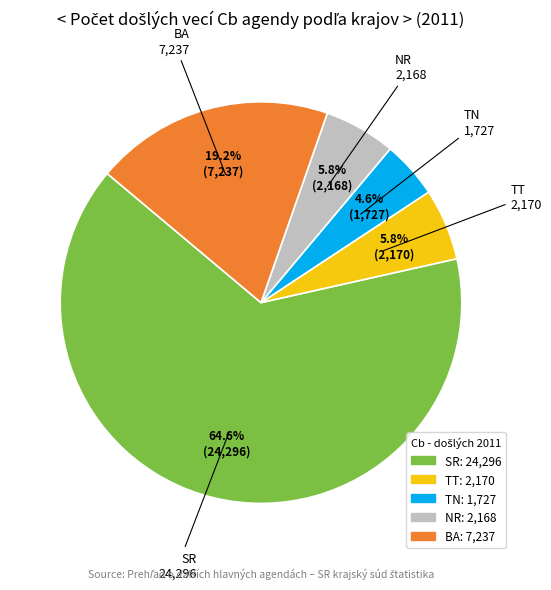

Is the sum of TN and TT greater than half?

No